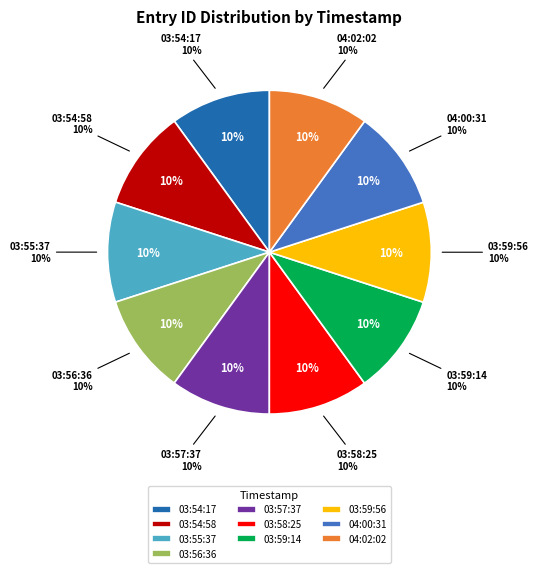

Which has a higher value, 2014-03-12 04:00:31 or 2014-03-12 03:59:56?

2014-03-12 04:00:31